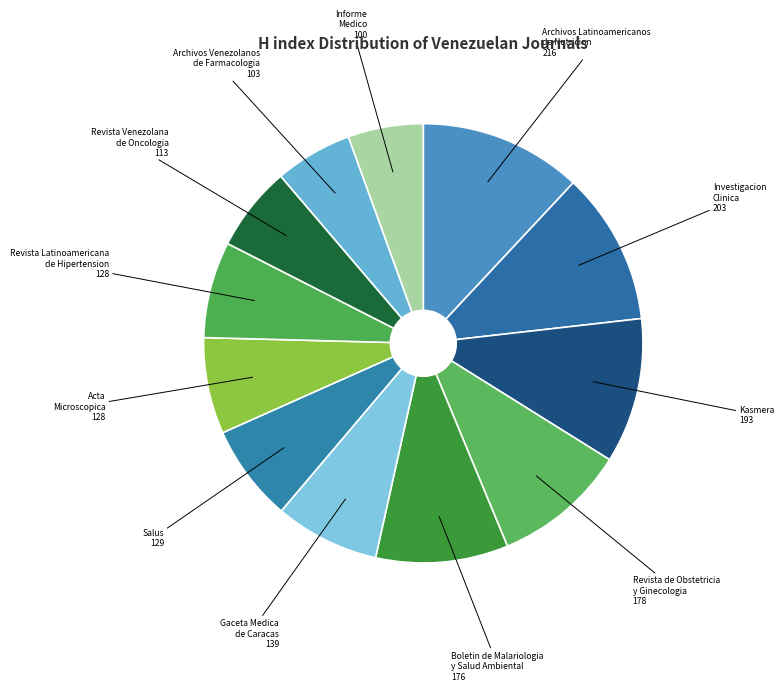

How many slices are in this pie chart?

12